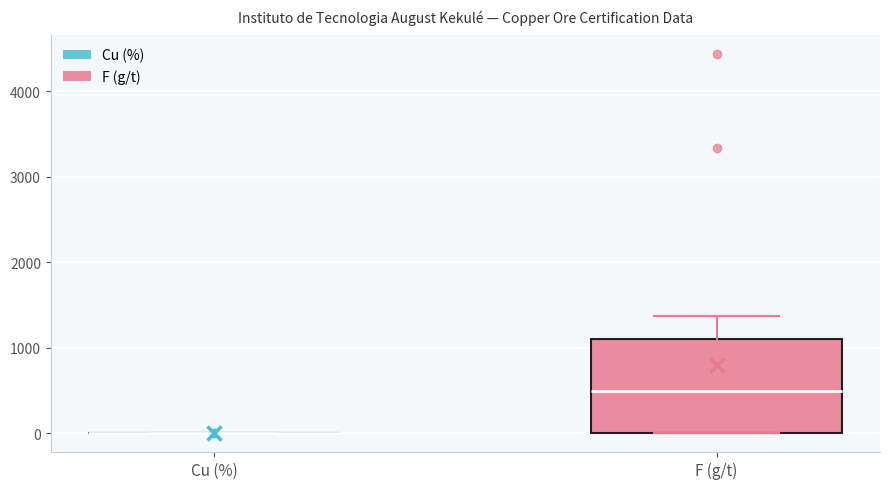

Comparing the boxes themselves (not the whiskers), which one is the tallest?

F (g/t)